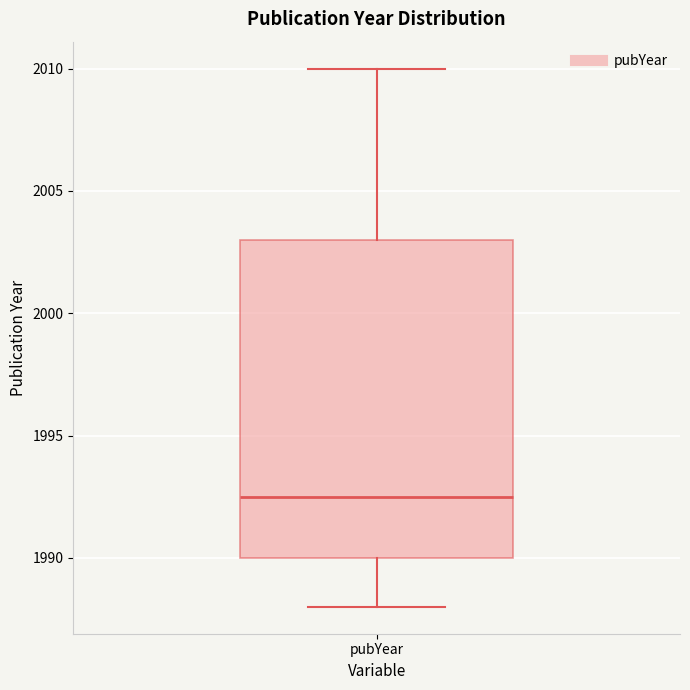

Read this box plot against the y-axis: the position of the median line, the range covered by the box, and the ends of both whiskers. The values are not printed on the chart, so give them approximately, as read against the axis.

median 1992.5, box 1990.0 to 2003.0, whiskers 1988.0 to 2010.0